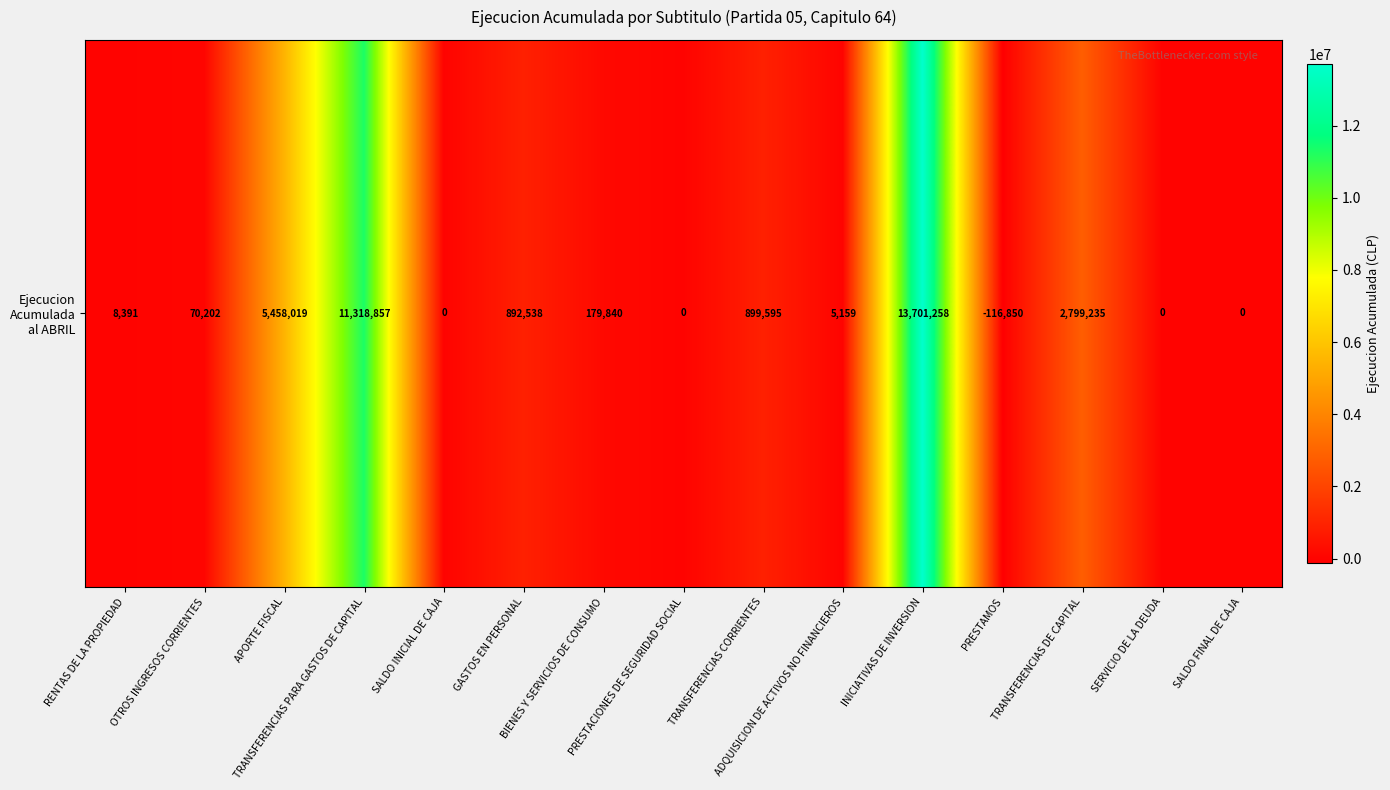

Reading left to right, transcribe all the data shown in this chart.

RENTAS DE LA PROPIEDAD=8391	OTROS INGRESOS CORRIENTES=70202	APORTE FISCAL=5458019	TRANSFERENCIAS PARA GASTOS DE CAPITAL=11318857	SALDO INICIAL DE CAJA=0	GASTOS EN PERSONAL=892538	BIENES Y SERVICIOS DE CONSUMO=179840	PRESTACIONES DE SEGURIDAD SOCIAL=0	TRANSFERENCIAS CORRIENTES=899595	ADQUISICION DE ACTIVOS NO FINANCIEROS=5159	INICIATIVAS DE INVERSION=13701258	PRESTAMOS=-116850	TRANSFERENCIAS DE CAPITAL=2799235	SERVICIO DE LA DEUDA=0	SALDO FINAL DE CAJA=0